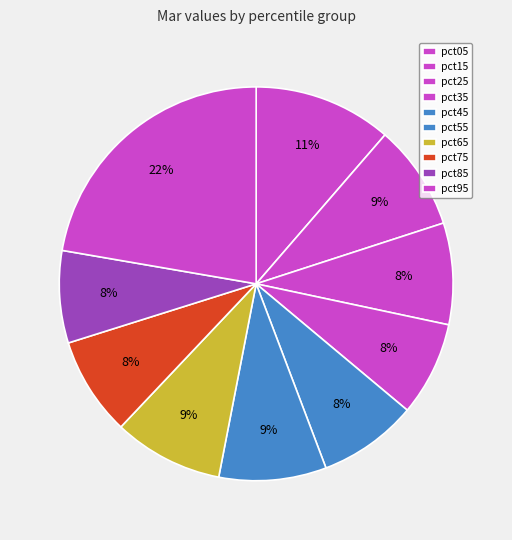

What is the largest slice in the pie chart?

pct95